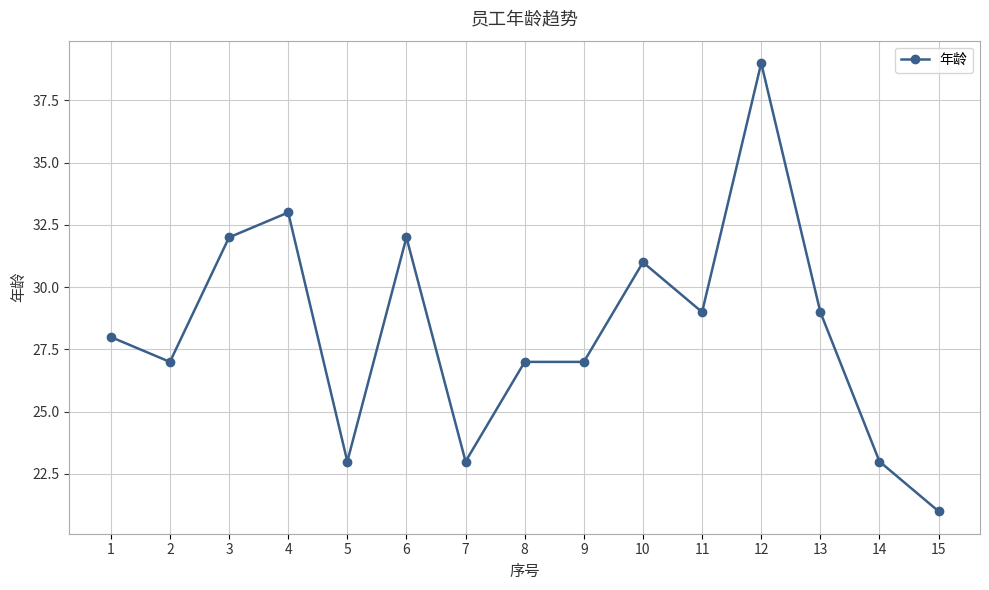

What is the difference between the values at 10 and 6?

1